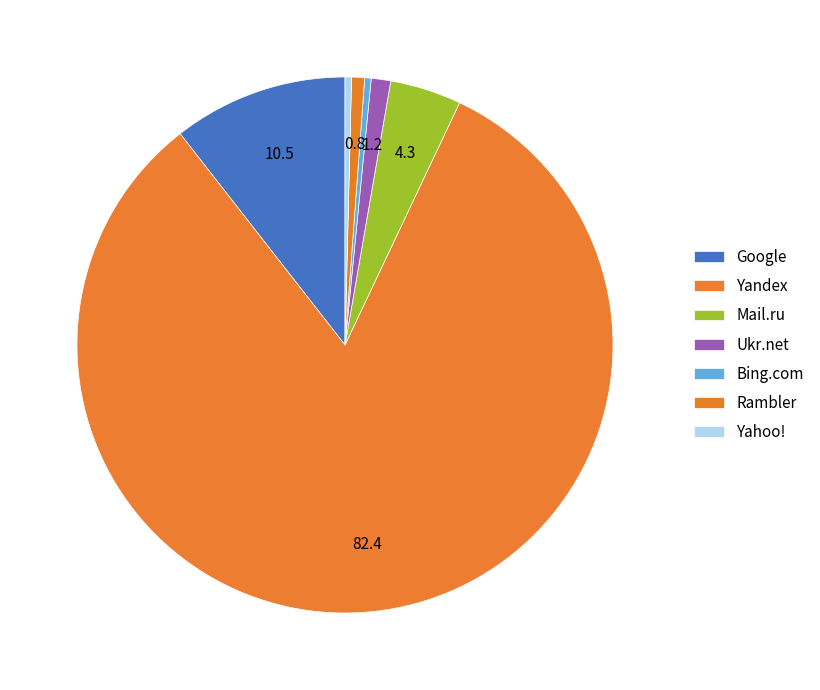

Is it true that Yahoo! is 1% of the pie?

False